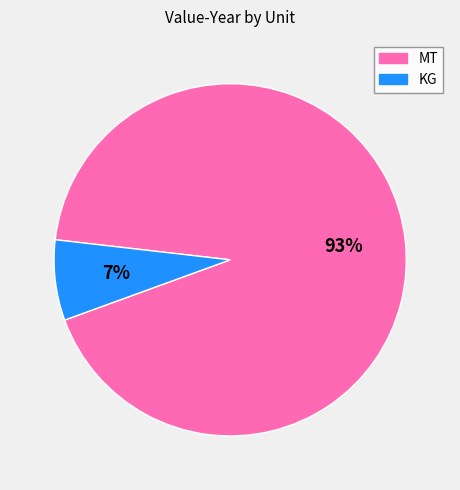

Combined, do MT and KG account for over 50%?

Yes